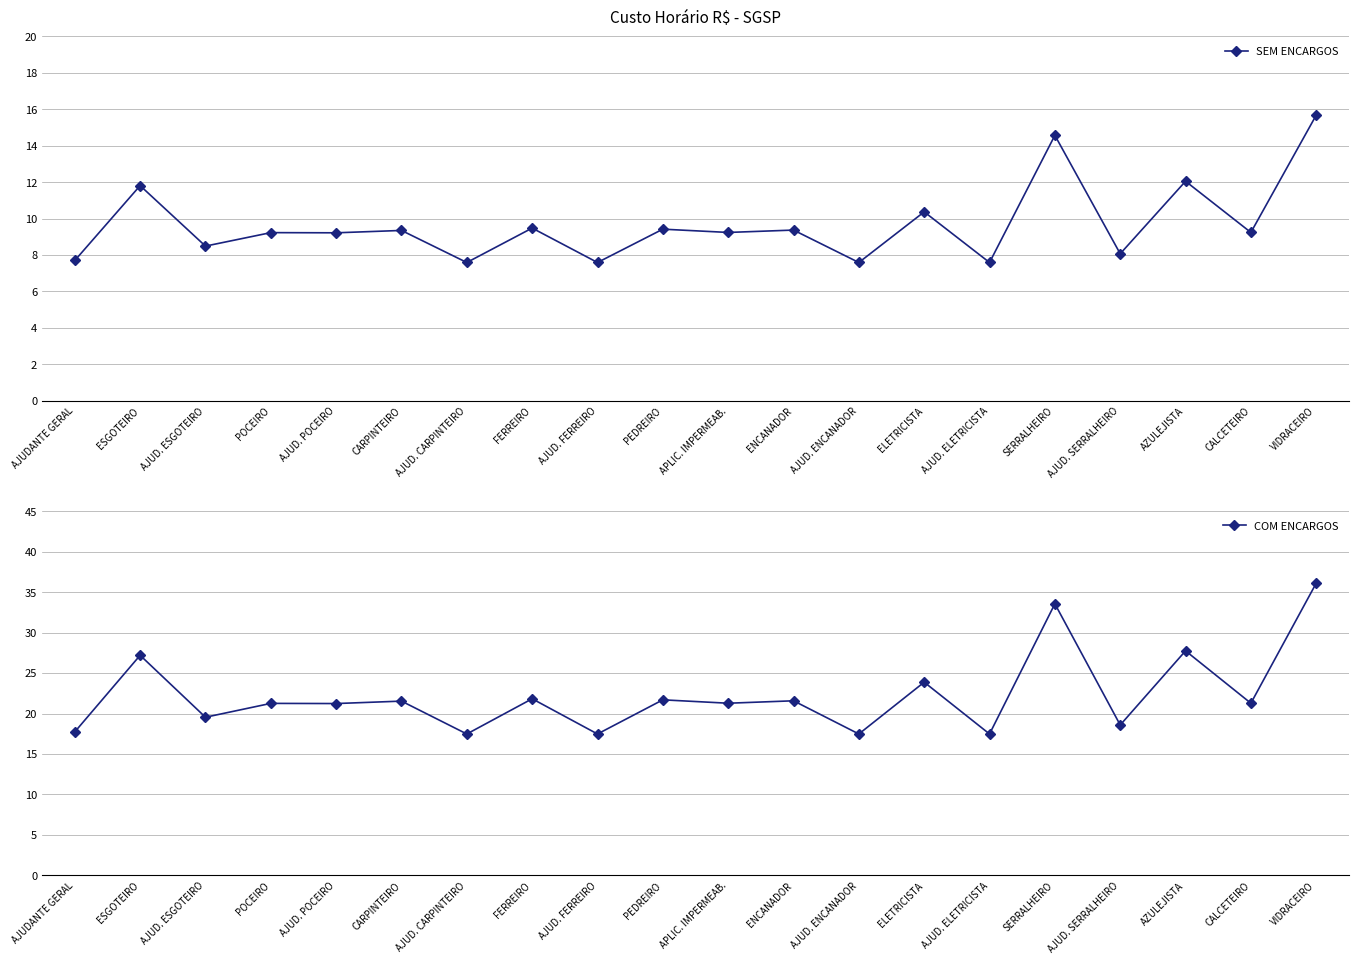

Reading left to right, extract all data points from this chart.

SEM ENCARGOS: 7.7	11.8	8.5	9.2	9.2	9.3	7.6	9.5	7.6	9.4	9.2	9.4	7.6	10.4	7.6	14.6	8.1	12.1	9.2	15.7
COM ENCARGOS: 17.7	27.2	19.5	21.2	21.2	21.5	17.5	21.8	17.5	21.7	21.3	21.6	17.5	23.9	17.5	33.5	18.6	27.7	21.3	36.1